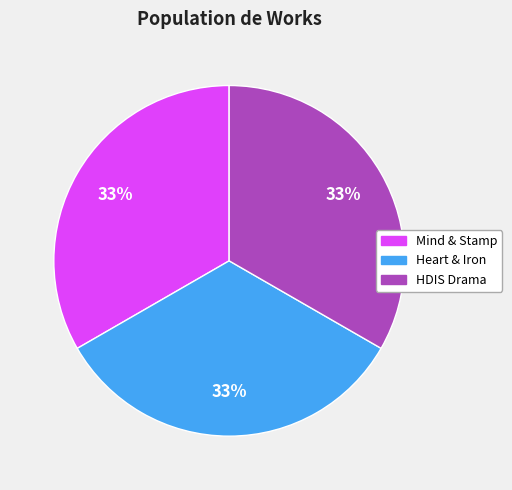

Does any single category account for the majority?

No